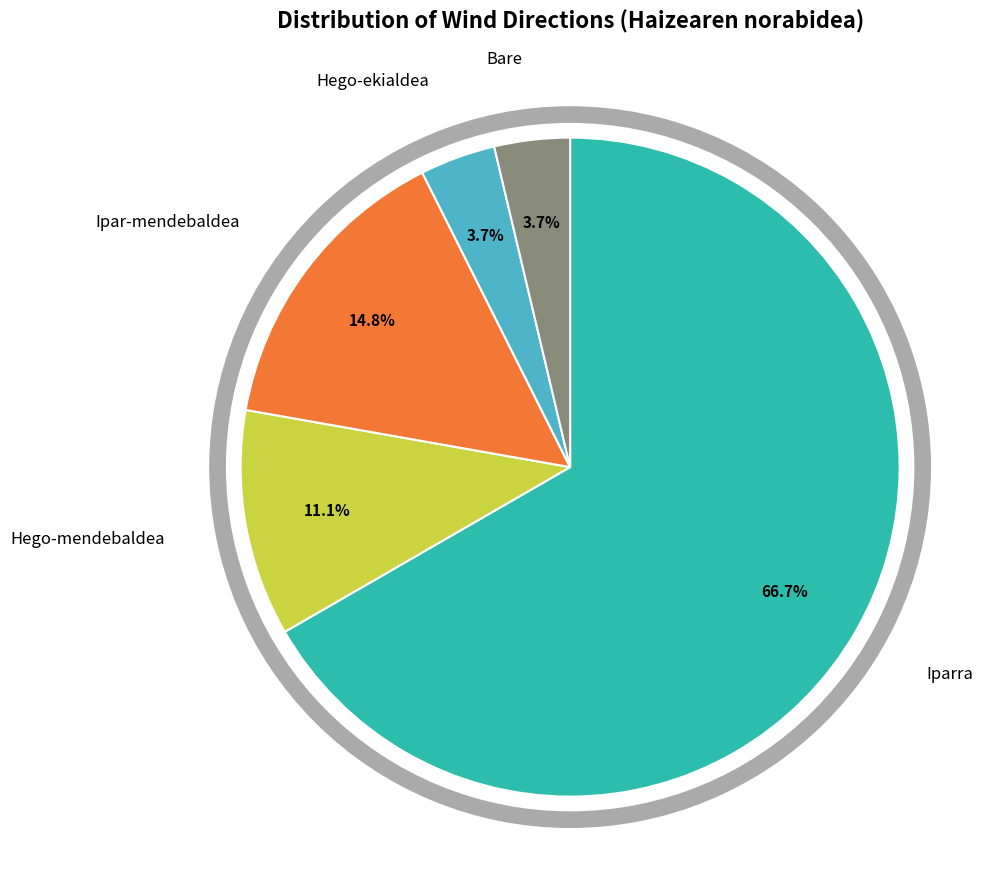

Is there a majority slice in this chart?

Yes